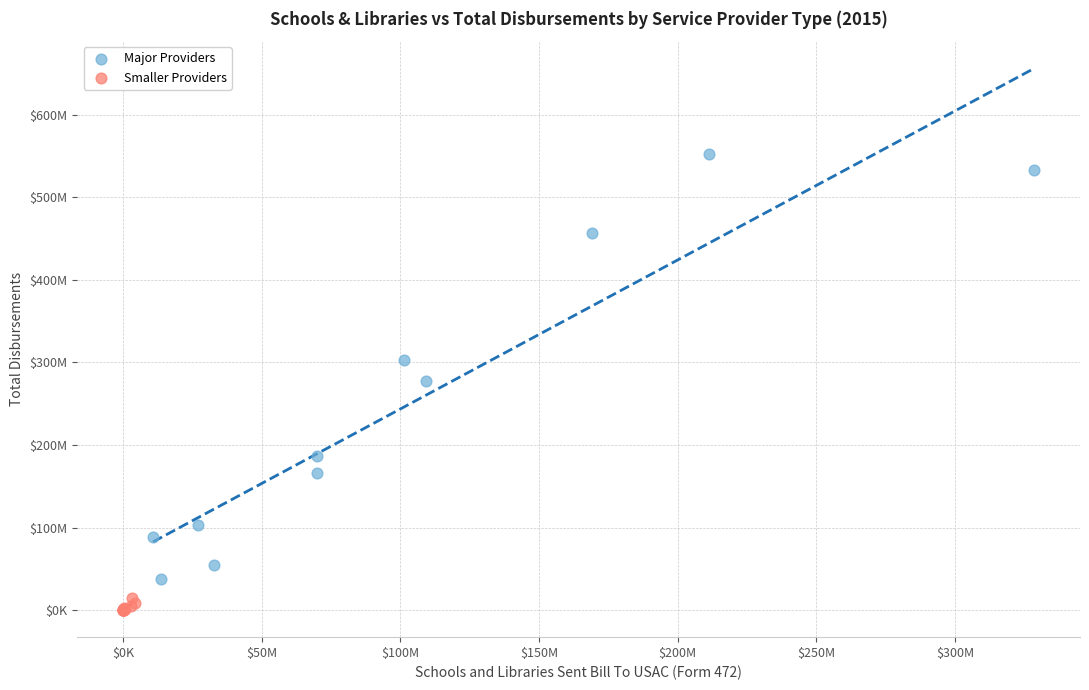

Which series has the widest spread of Y values?

Major Providers